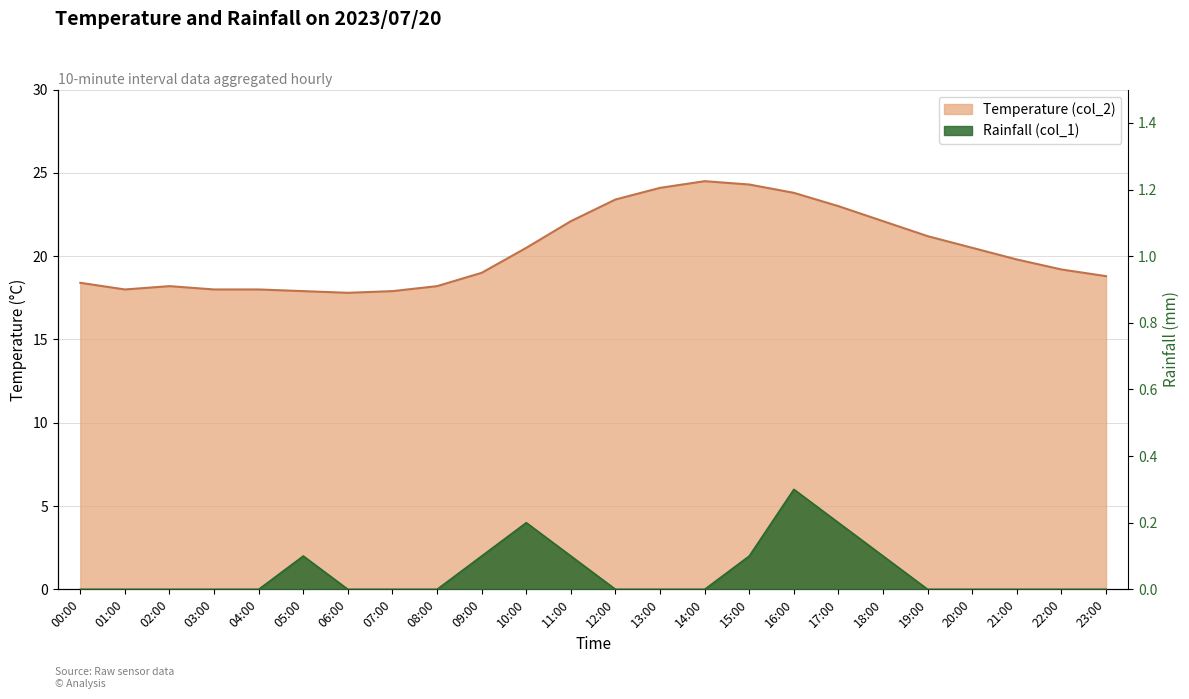

Reading left to right, list all the values displayed in this chart.

Temperature (col_2): 18.4	18.0	18.2	18.0	18.0	17.9	17.8	17.9	18.2	19.0	20.5	22.1	23.4	24.1	24.5	24.3	23.8	23.0	22.1	21.2	20.5	19.8	19.2	18.8
Rainfall (col_1): 0.0	0.0	0.0	0.0	0.0	0.1	0.0	0.0	0.0	0.1	0.2	0.1	0.0	0.0	0.0	0.1	0.3	0.2	0.1	0.0	0.0	0.0	0.0	0.0